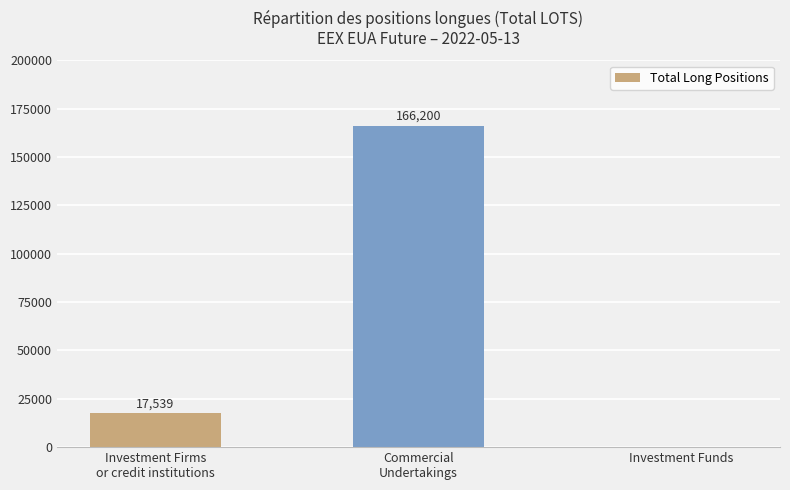

What is the sum of all values?

183739